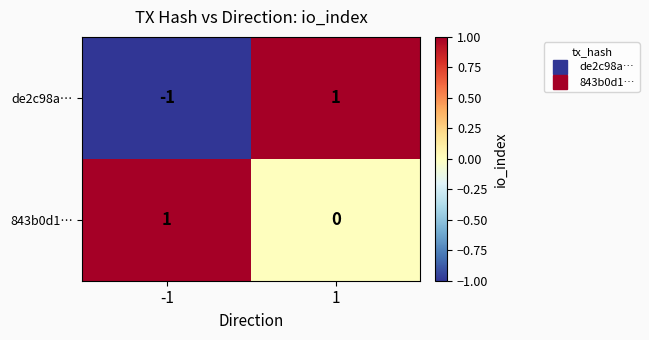

Is it true that de2c98a… equals -2 at -1?

False